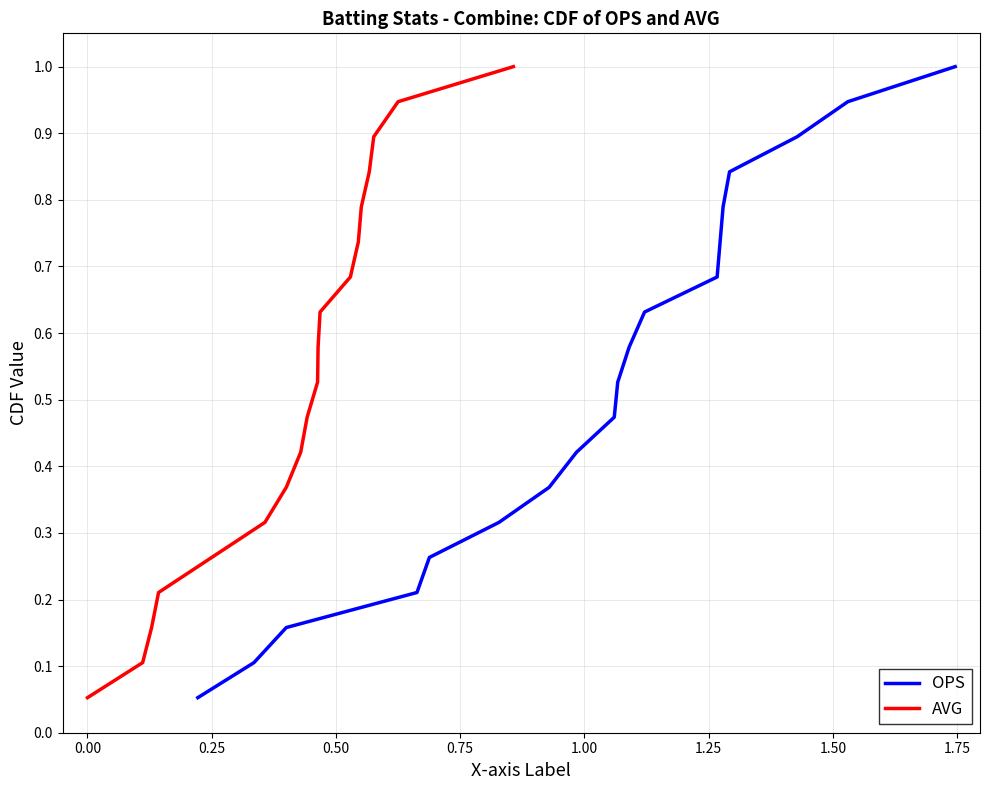

What are all the series names shown in the legend?

OPS, AVG